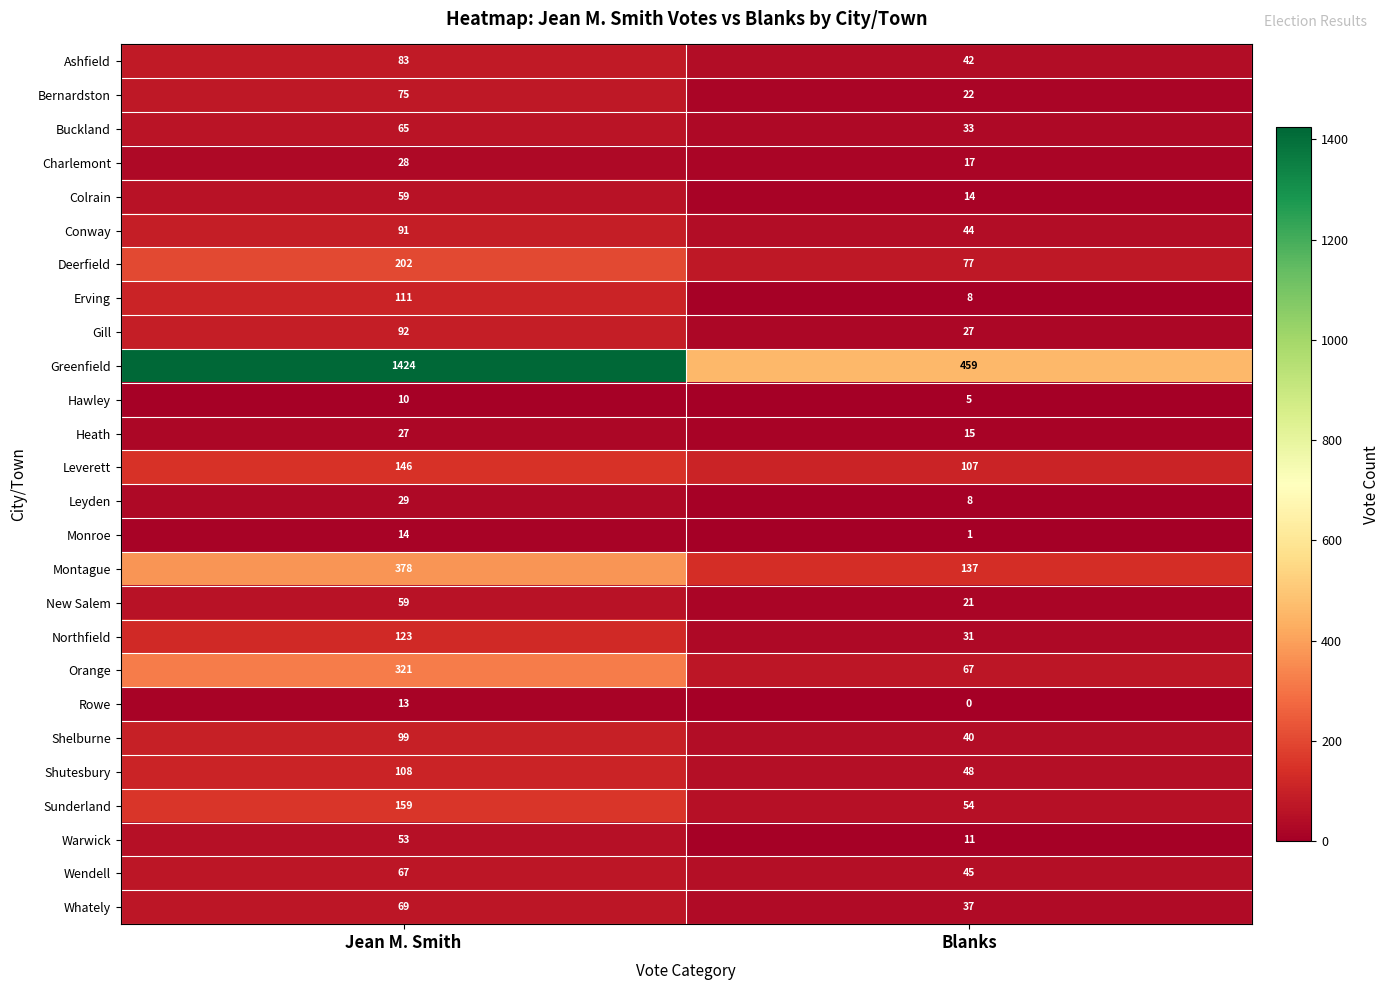

Which series has the widest spread of values?

Greenfield